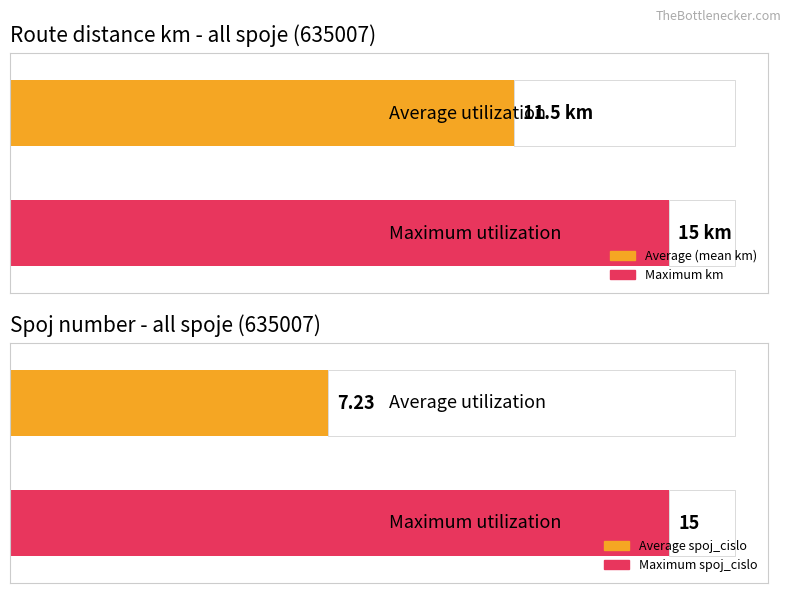

The trasa_km series shows 6 at 9. True or false?

False